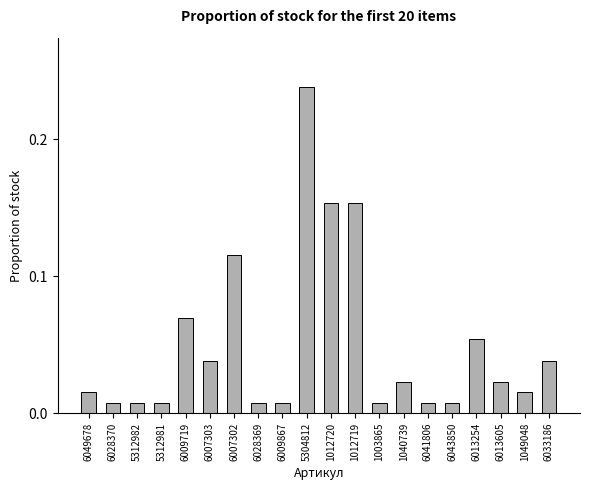

Between 6013254 and 6009867, which is larger?

6013254